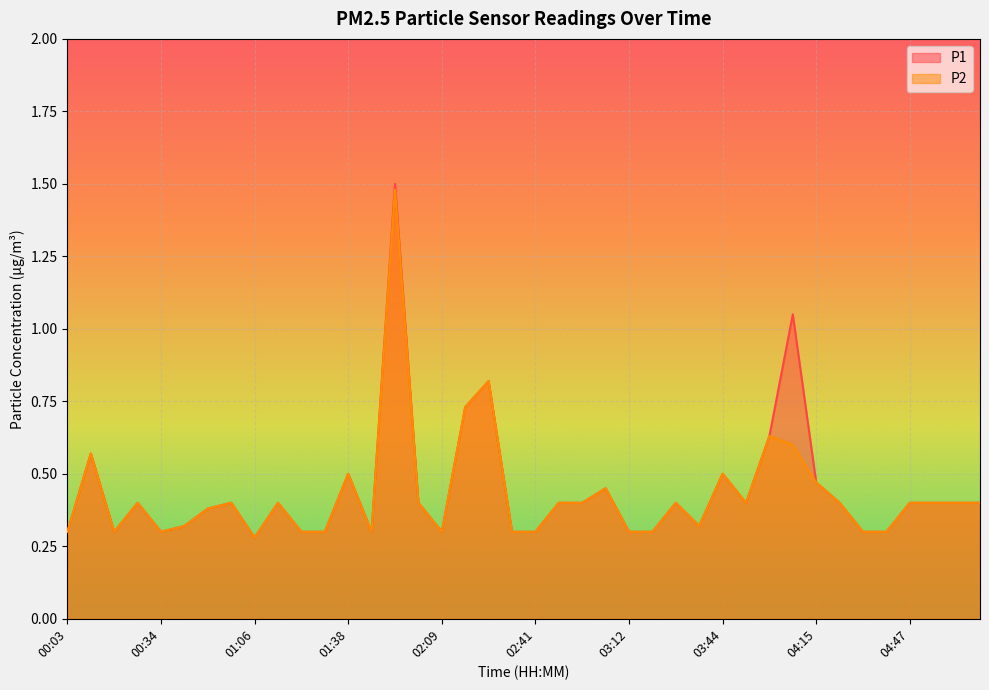

At which category does the chart reach its peak across all series?

01:53